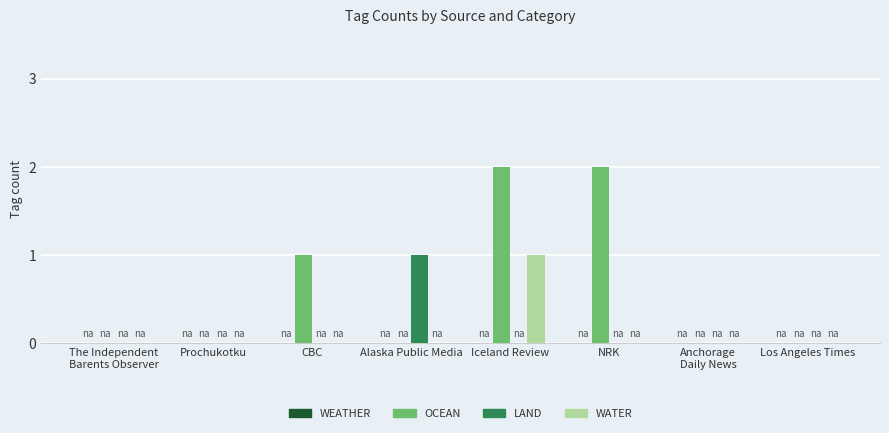

How many distinct data groups are displayed?

3